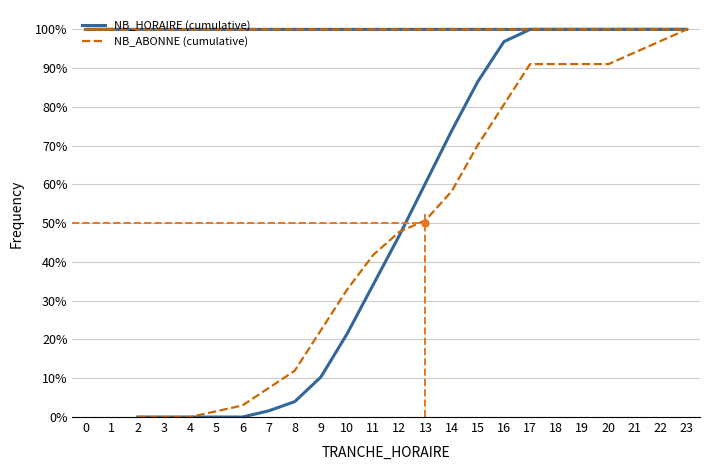

True or false: NB_ABONNE (cumulative) has more than 1 points higher than both neighbors.

False